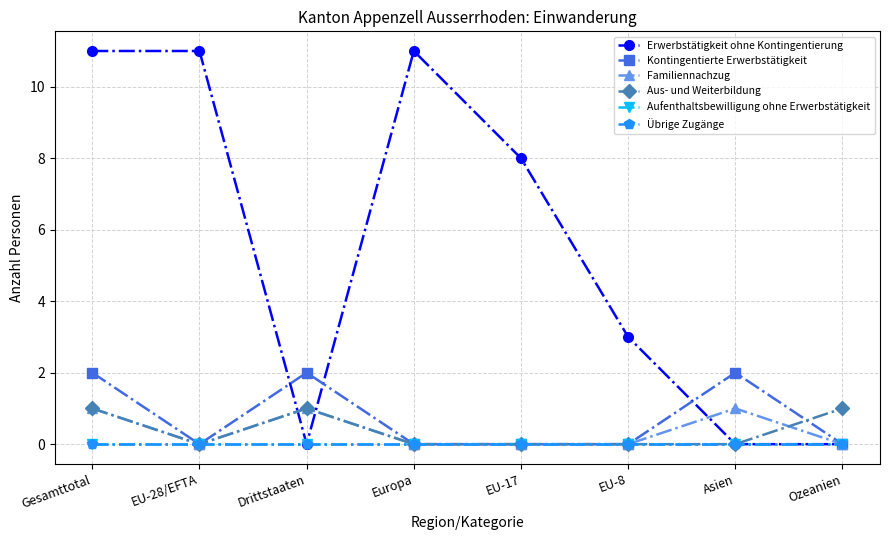

True or false: Aus- und Weiterbildung has more than 0 points higher than both neighbors.

True